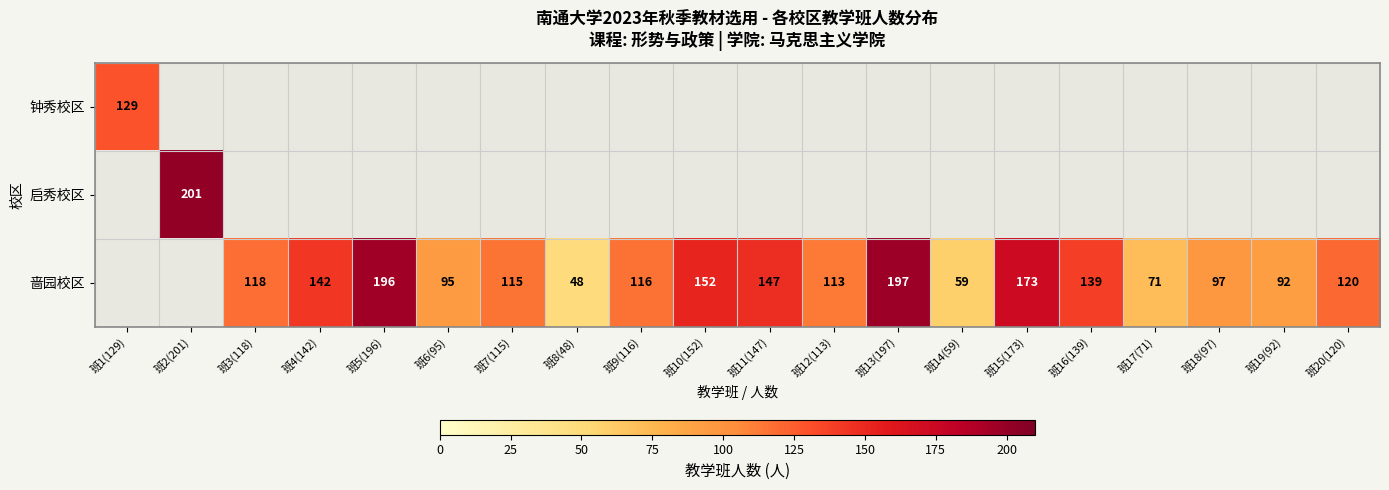

The value of 啬园校区 at 班10(152) is 210. True or false?

False